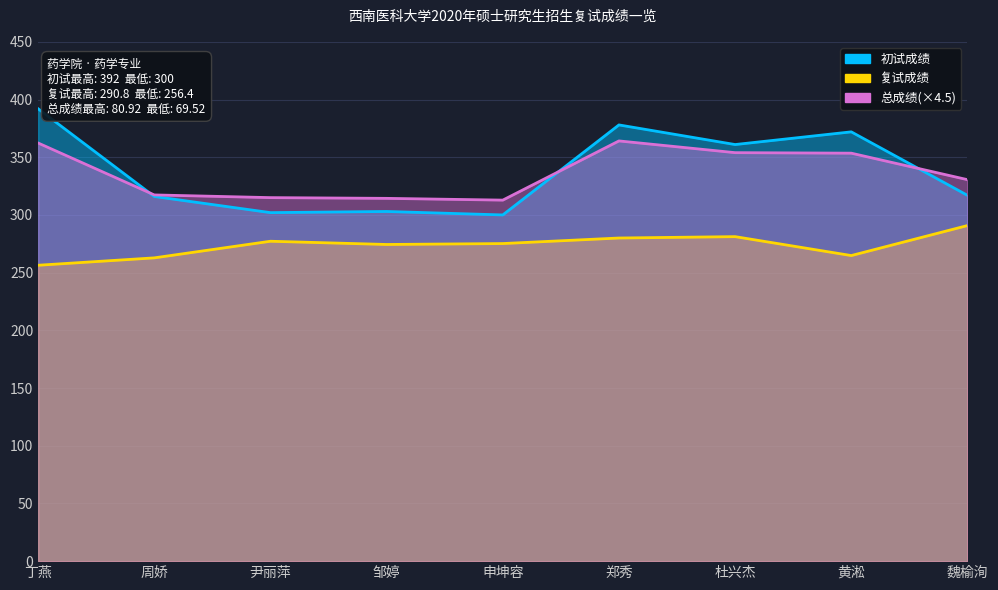

At how many categories does at least one series exceed 360?

4